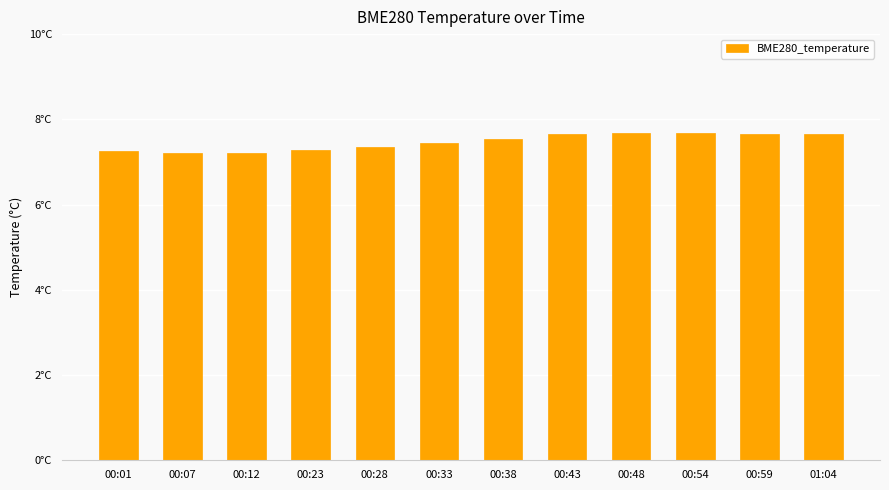

Rank the categories by value from highest to lowest.

00:48, 00:54, 00:59, 00:43, 01:04, 00:38, 00:33, 00:28, 00:23, 00:01, 00:12, 00:07